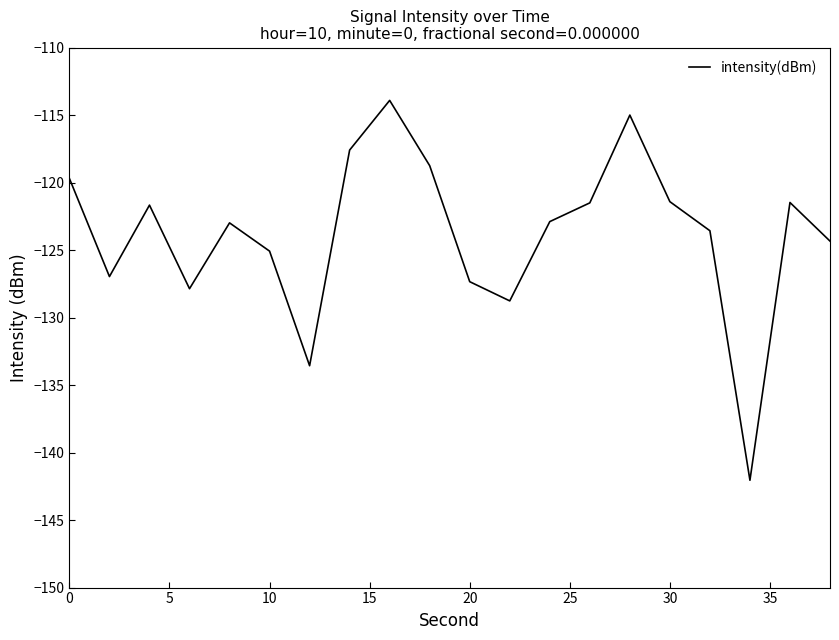

How many interior local peaks (higher than both neighbors) does the data have?

5